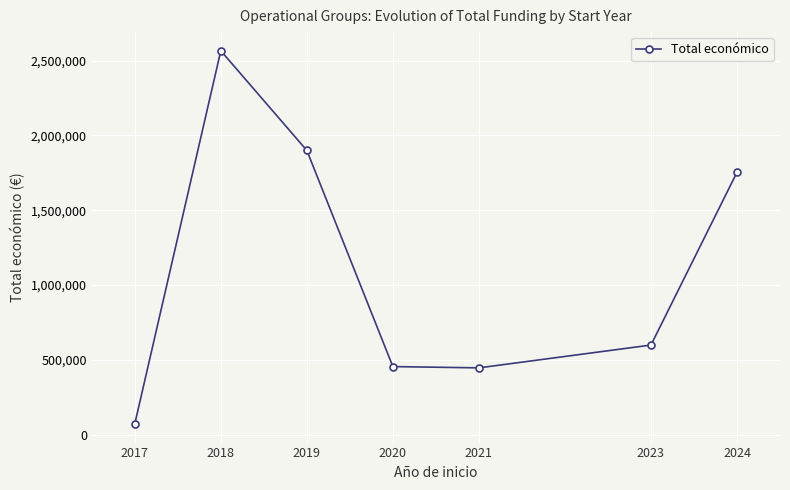

How many data points are less than 598909?

3